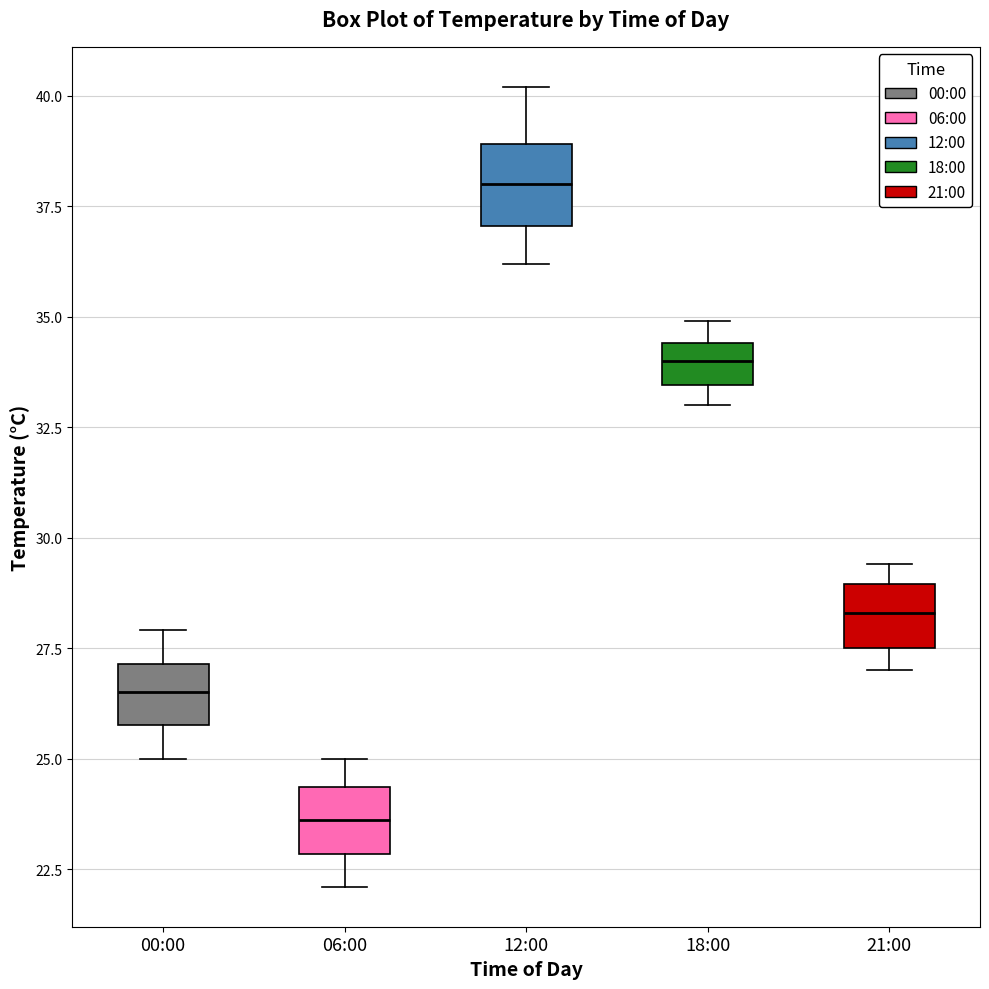

Where does the median line of the box for 06:00 sit on the y-axis? The values are not printed on the chart, so give them approximately, as read against the axis.

23.5